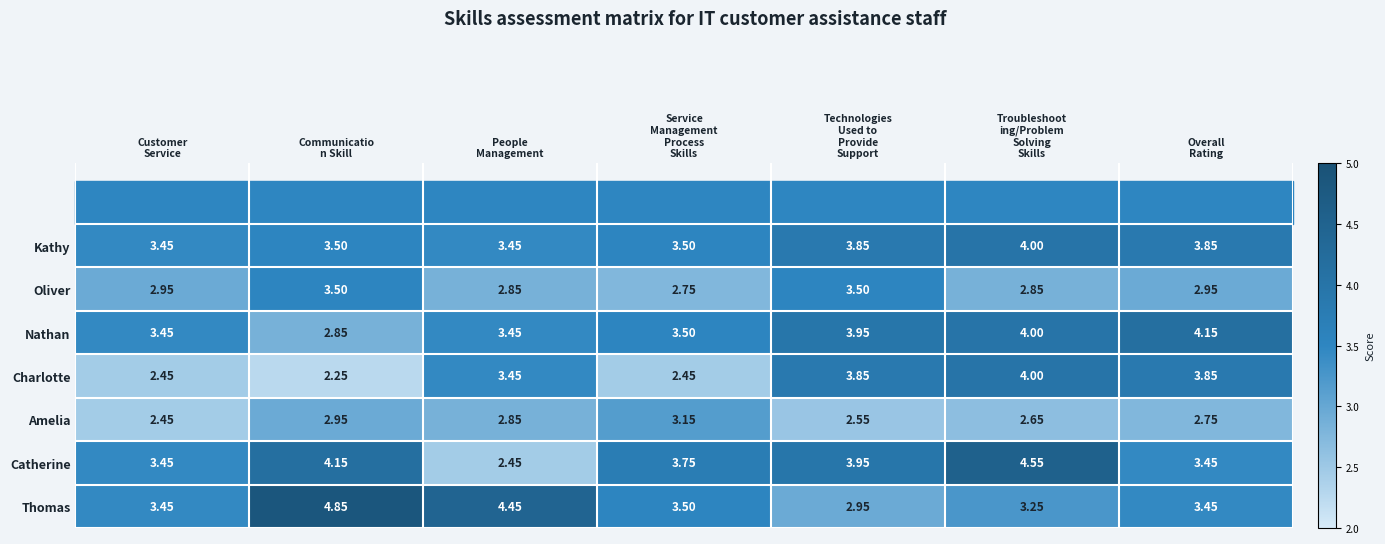

Which series has the largest range (max minus min)?

Catherine